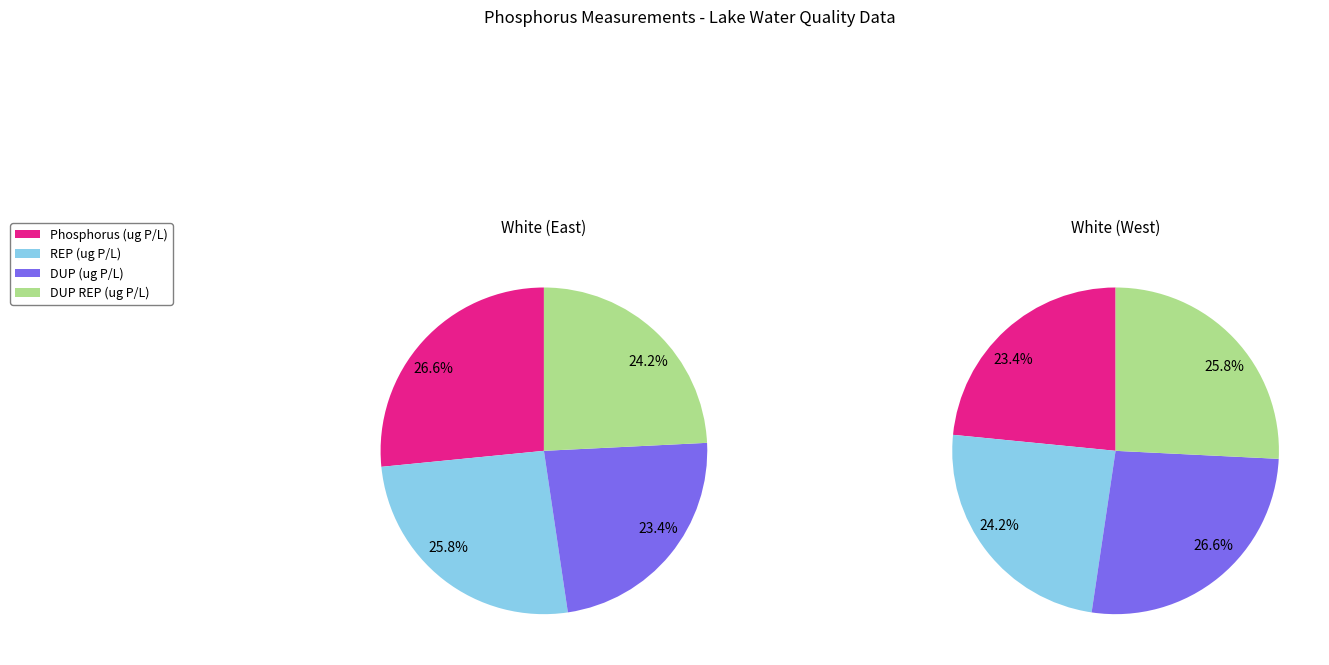

Count the number of slices in the pie.

4